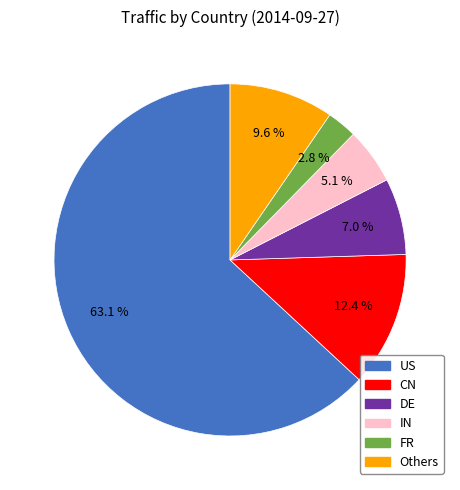

Is there any slice that represents more than half of the pie?

Yes